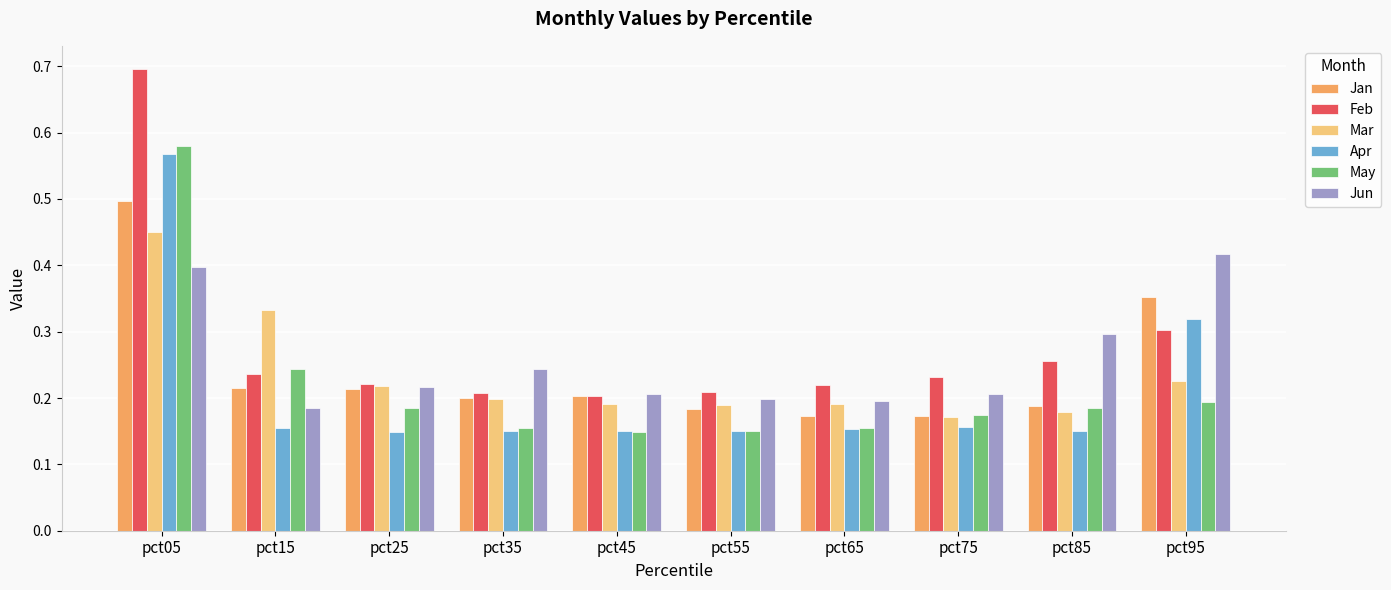

The Feb series shows 0.0 at pct45. True or false?

False